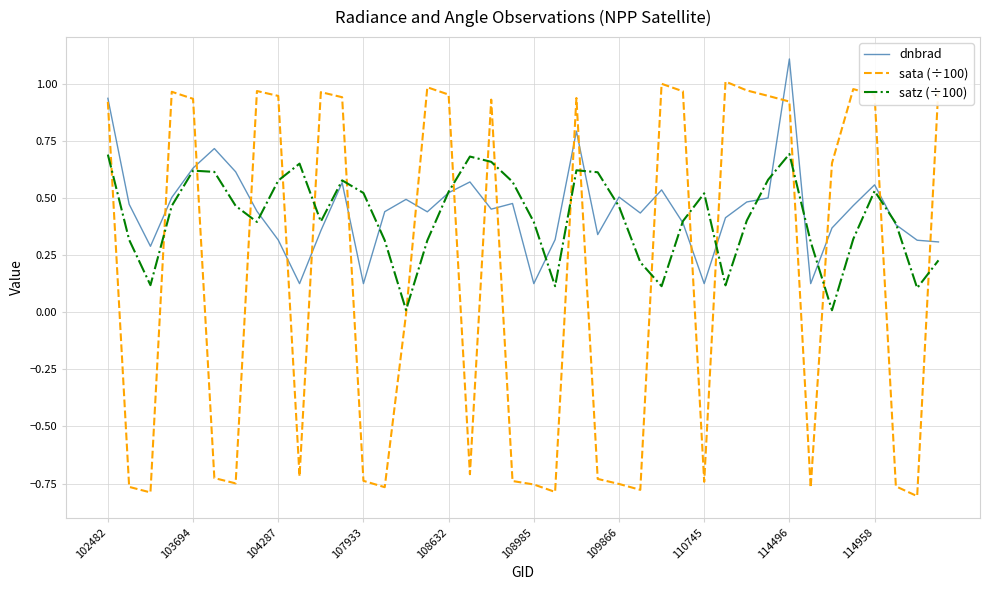

Does the chart display data point markers on the line(s)?

No